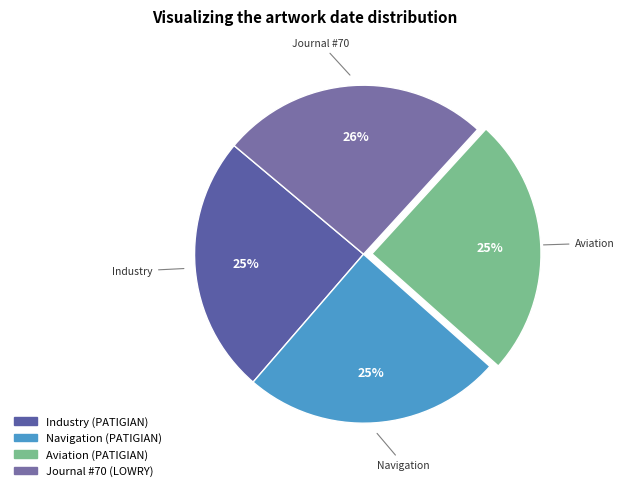

What is the largest slice in the pie chart?

Journal #70 (LOWRY)